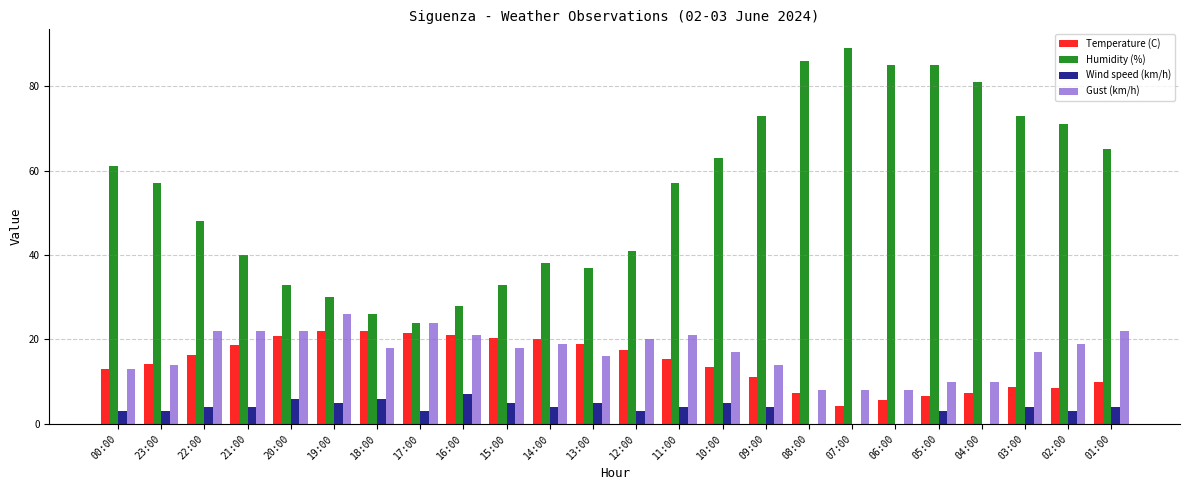

What are all the series names shown in the legend?

Temperature (C), Humidity (%), Wind speed (km/h), Gust (km/h)